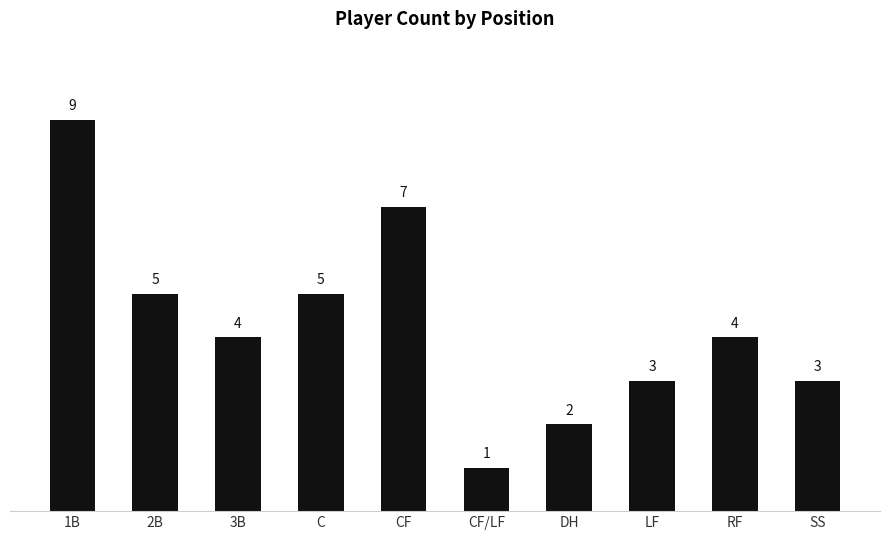

Is it true that the value at 2B is 7?

False